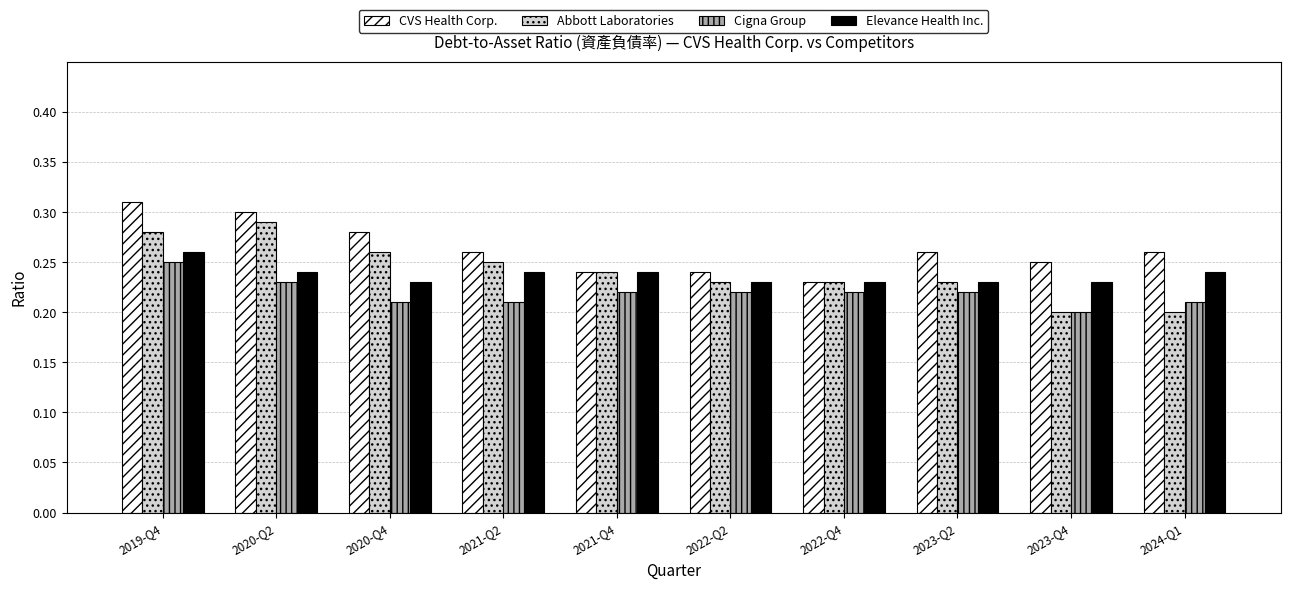

What is the label of the 7th bar from the right?

2021-Q2